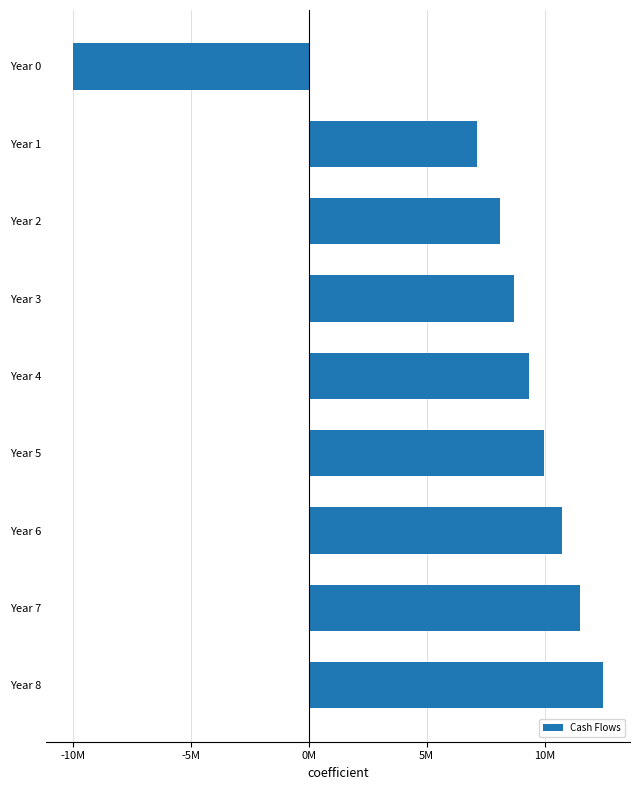

Are the bars horizontal?

Yes